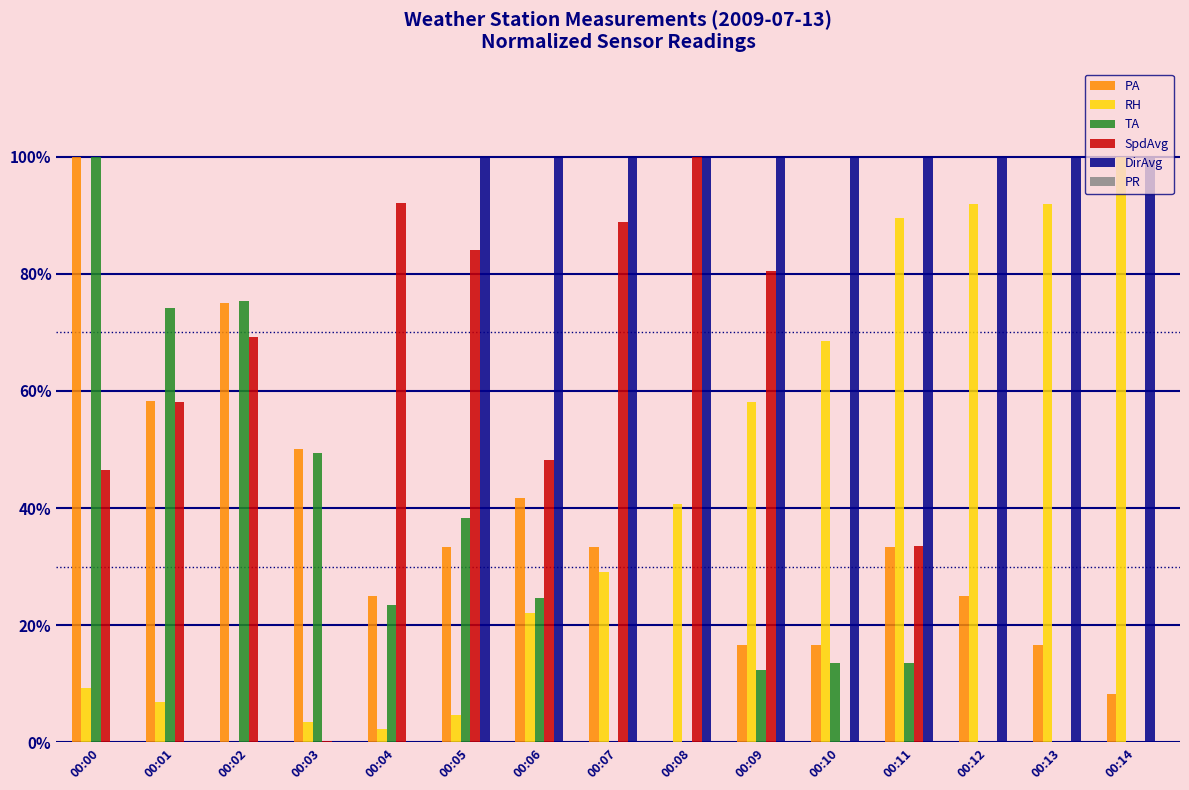

Is the value of TA at 00:04 greater than the value of PA at 00:02?

No